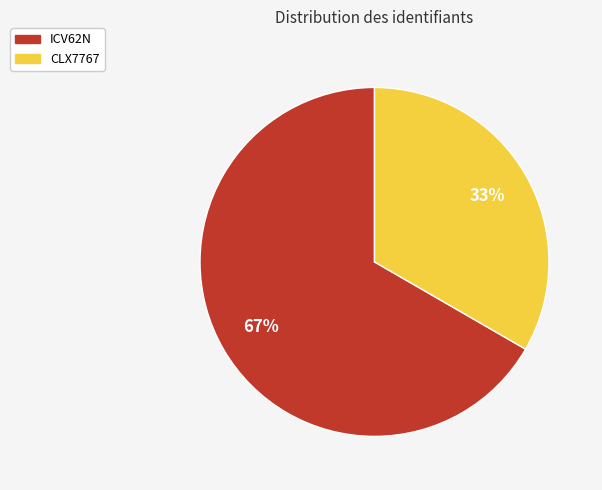

Is it true that ICV62N is 62% of the pie?

False